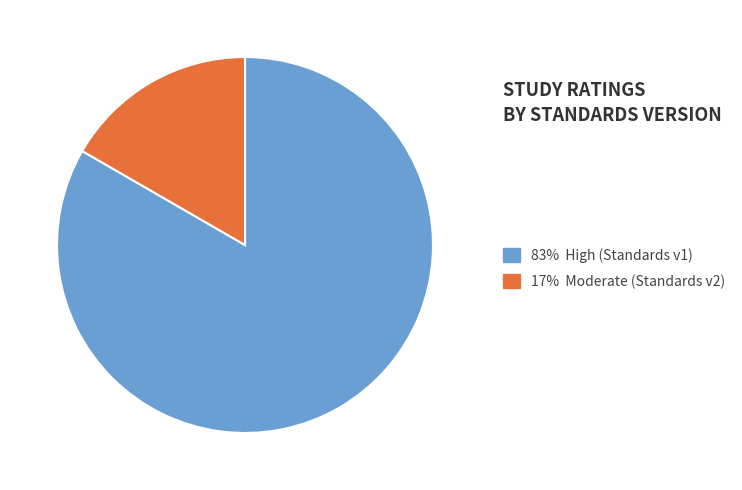

Is there any slice that represents more than half of the pie?

Yes